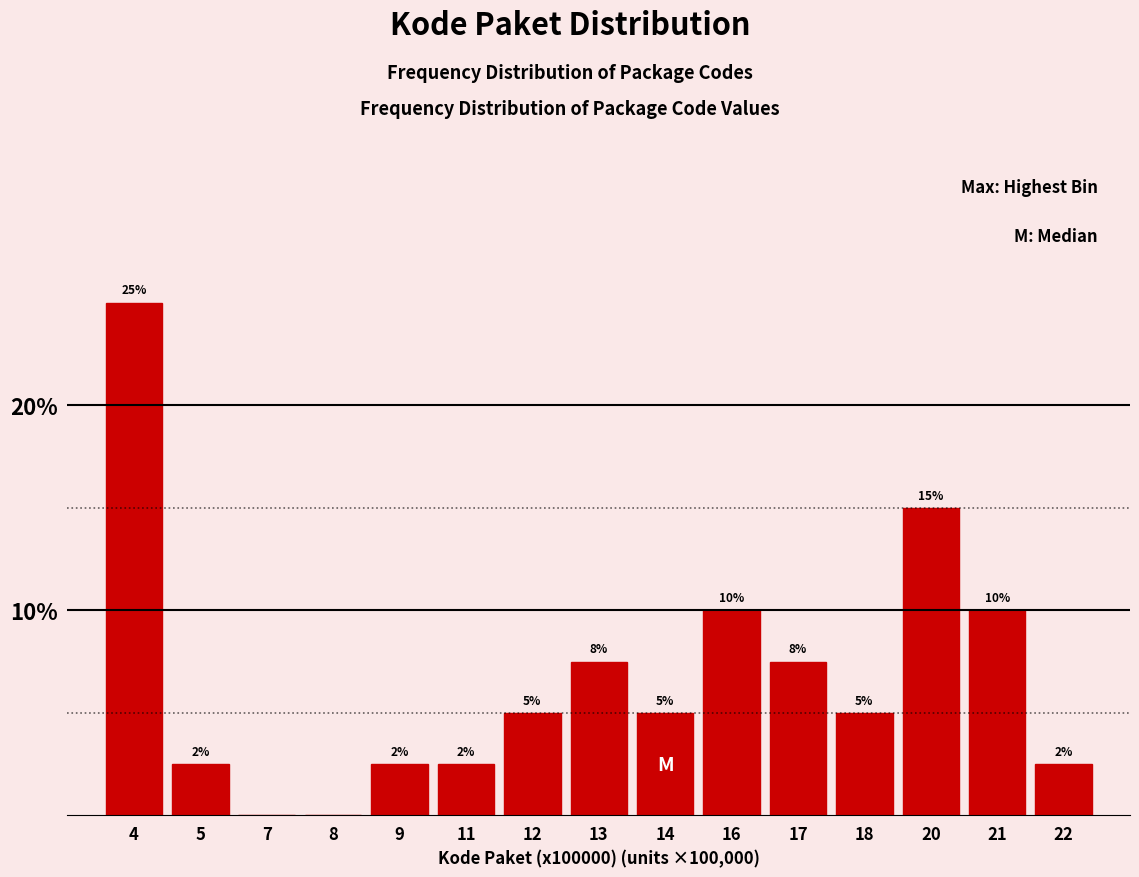

Read the value at 13.

7.5